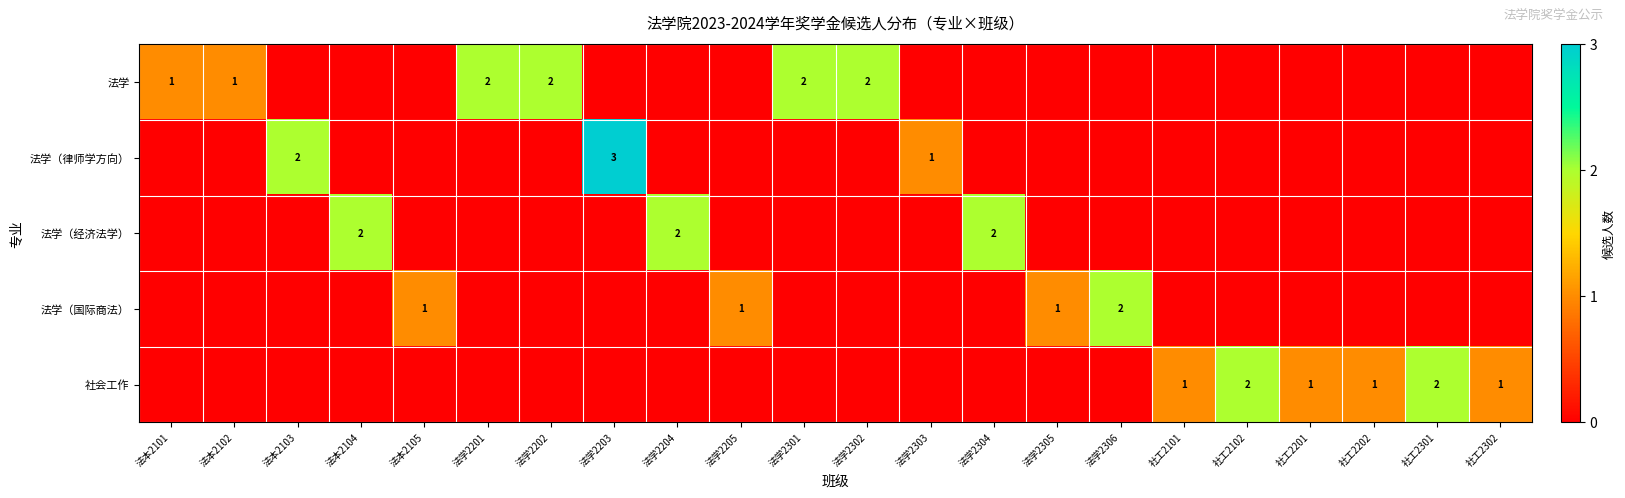

True or false: 社会工作 has a value of 1 at 社工2101.

True